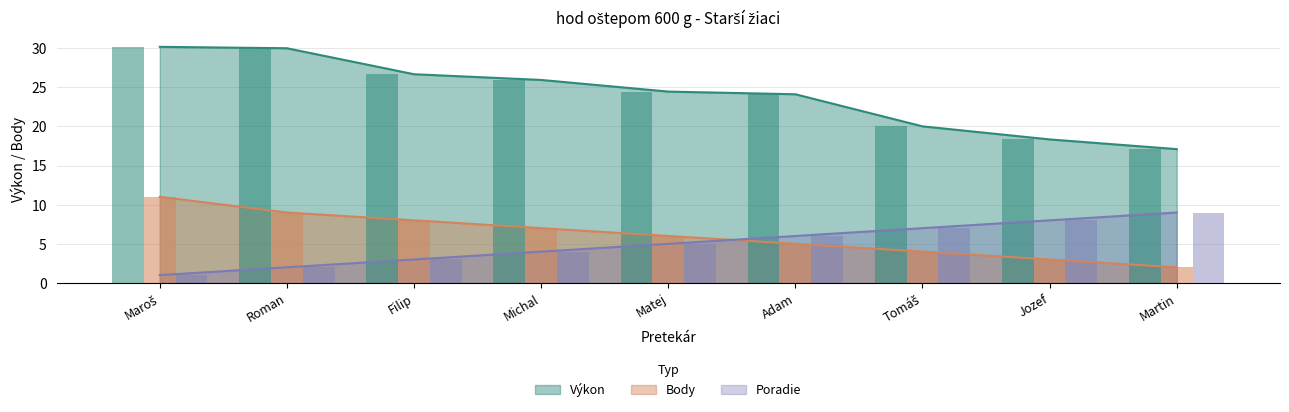

What is the difference between the maximum and minimum values in the Body series?

9.0